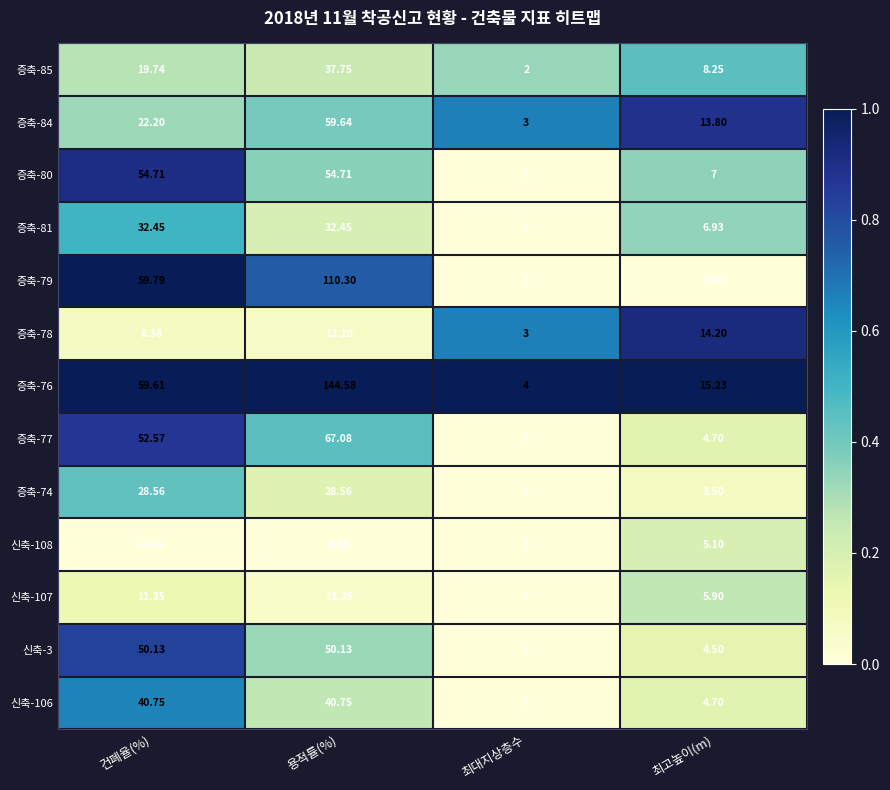

At which category does the chart reach its minimum across all series?

최대지상층수